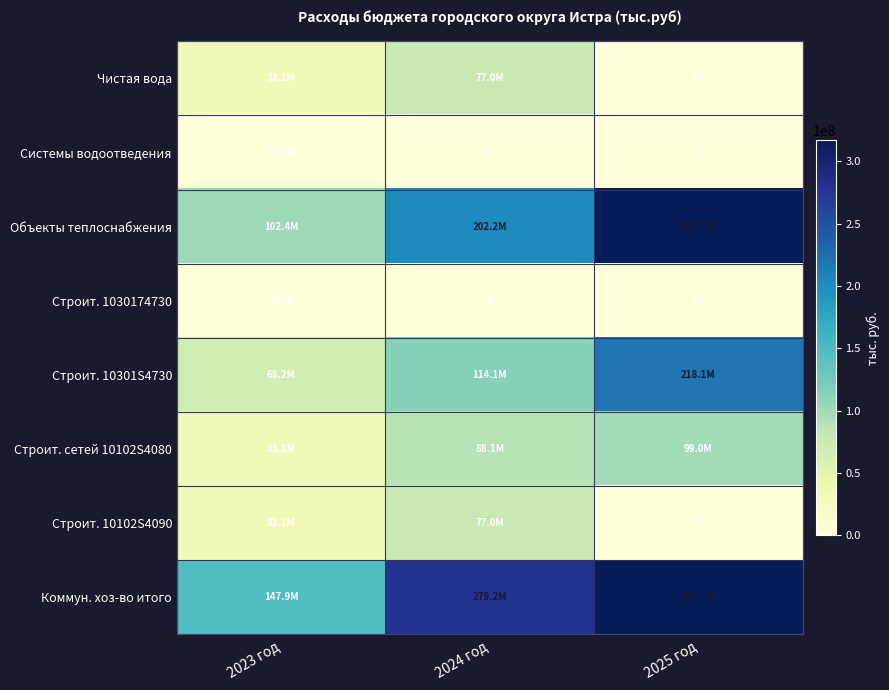

What is the greatest value displayed?

317061500.0